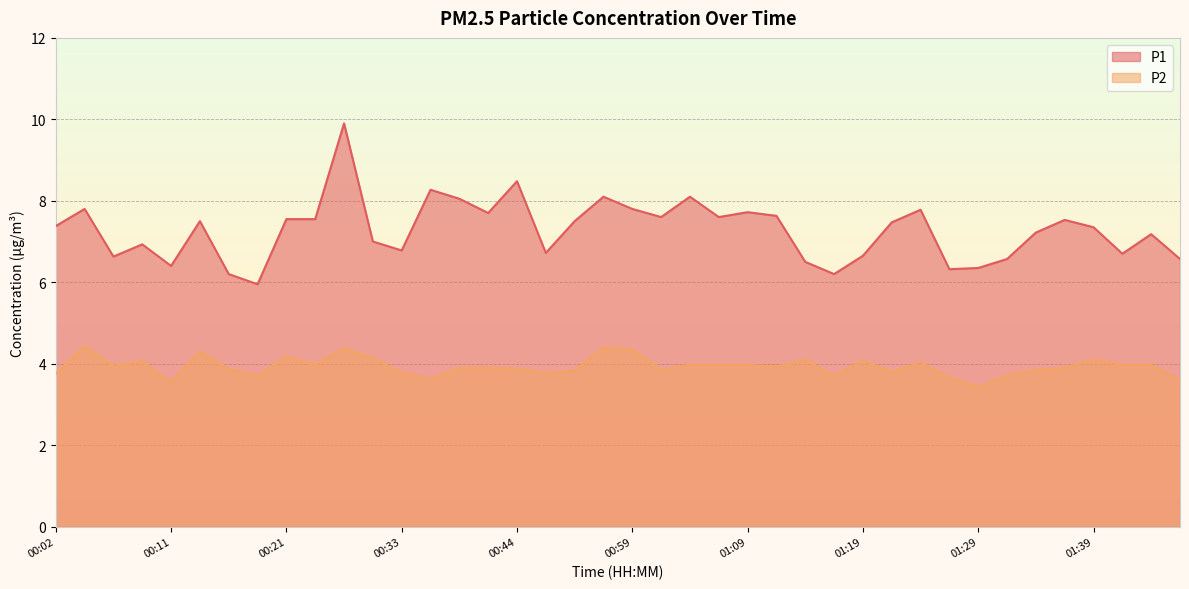

True or false: P1 and P2 intersect in this chart.

False